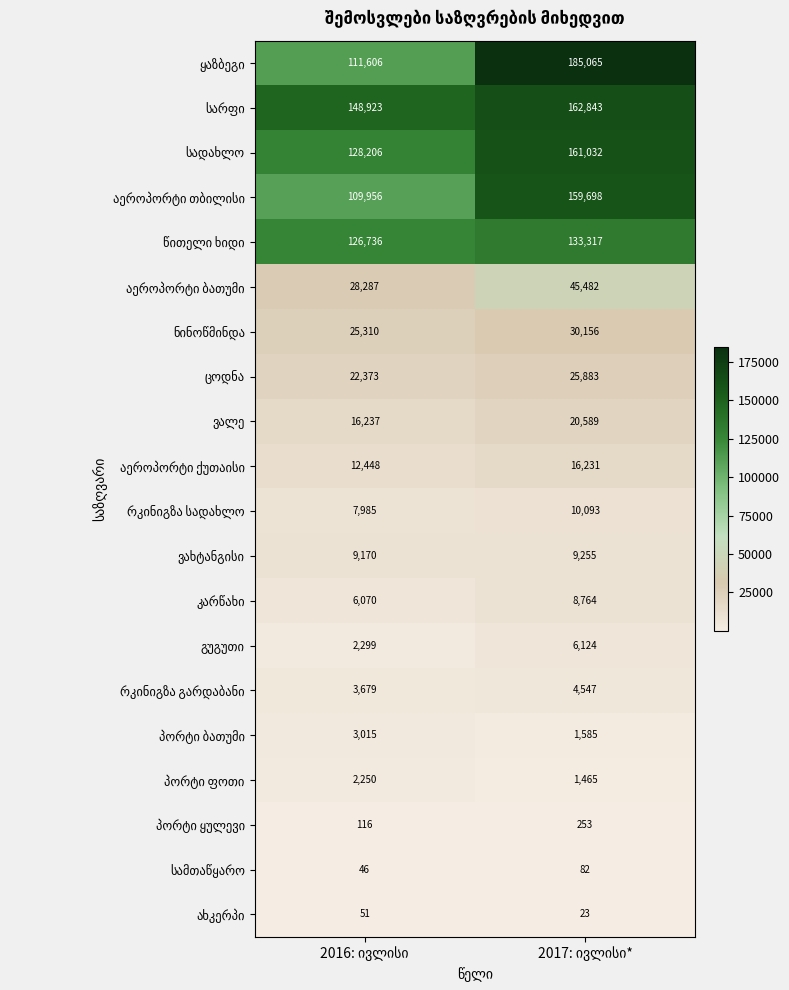

What is the minimum value shown in the chart?

23